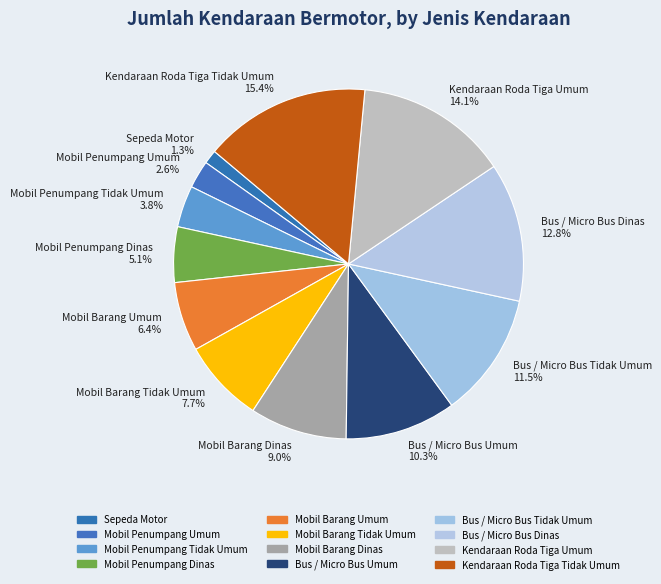

Does any single category account for the majority?

No